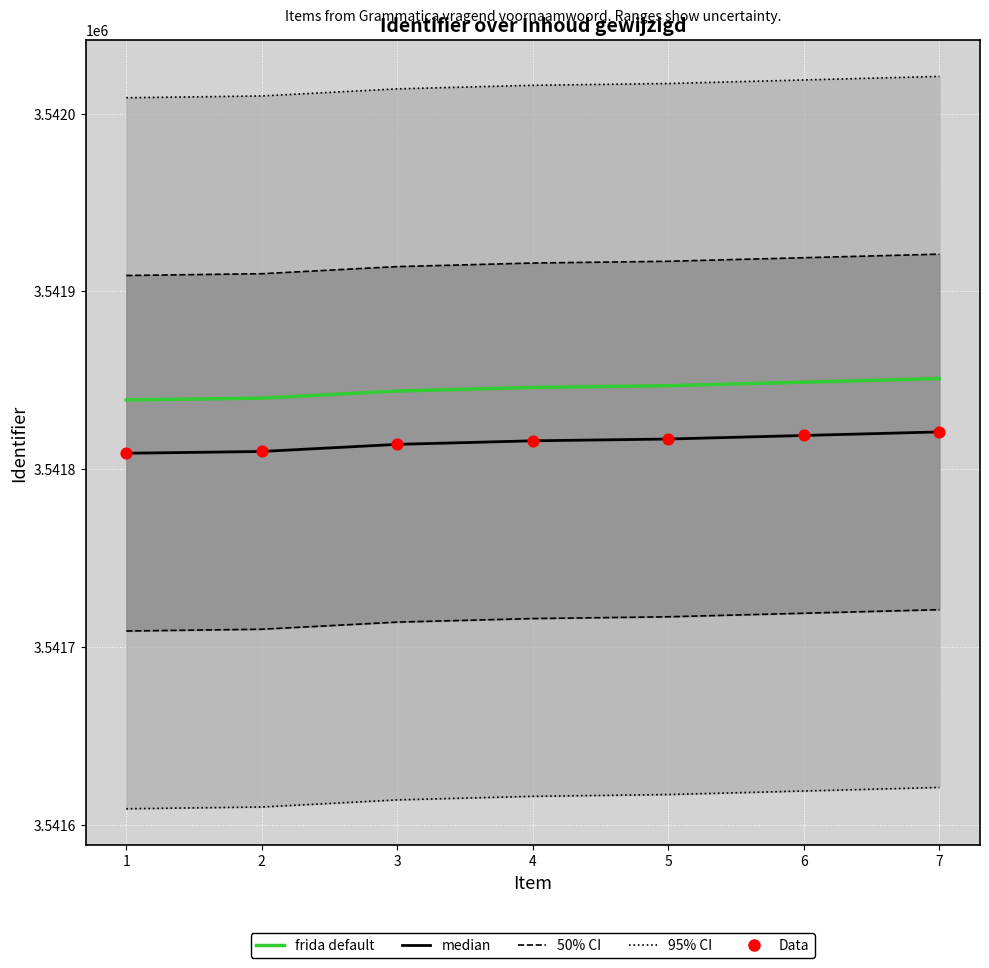

What are all the series names shown in the legend?

95% CI, 50% CI, median, frida default, Data